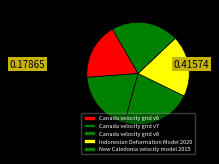

Which slice is the largest?

Canada velocity grid v8